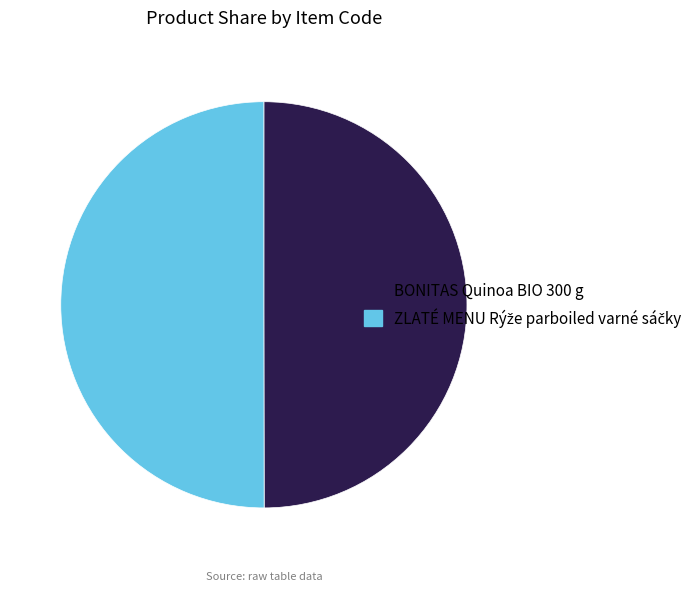

How many slices are in this pie chart?

2